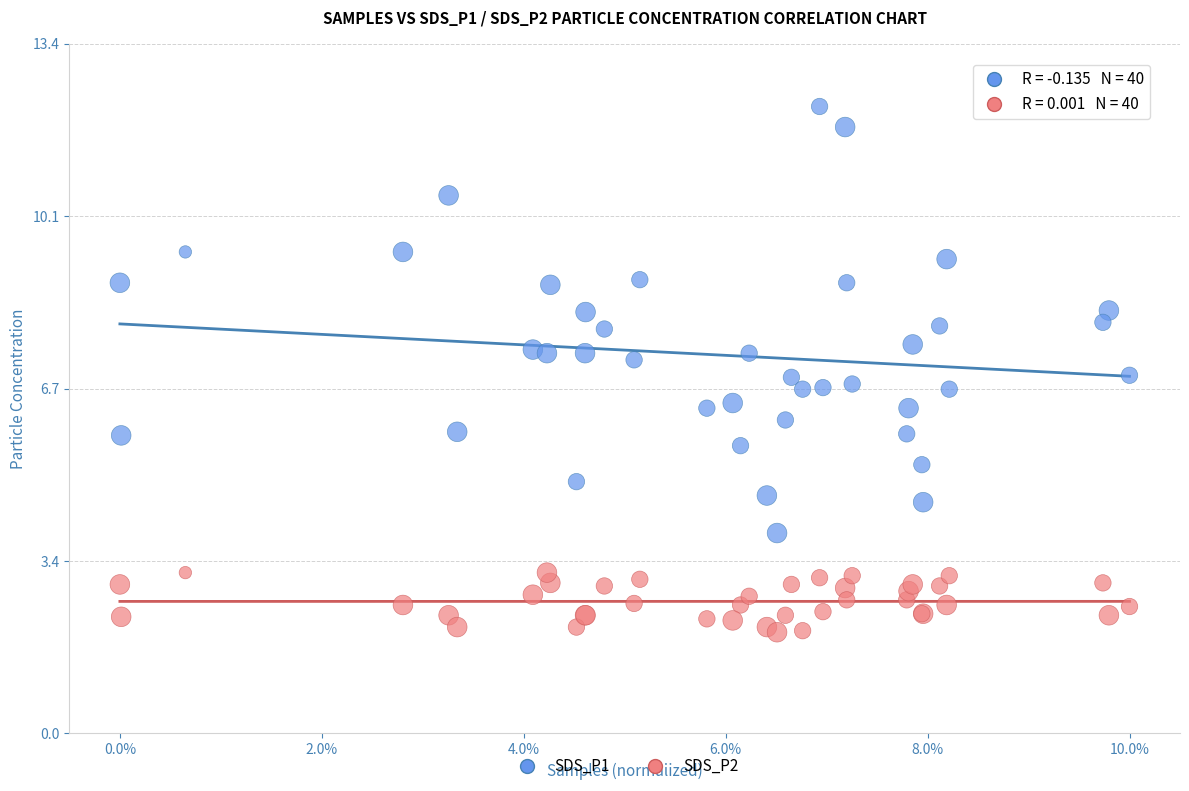

Which series contains the highest Y value?

SDS_P1